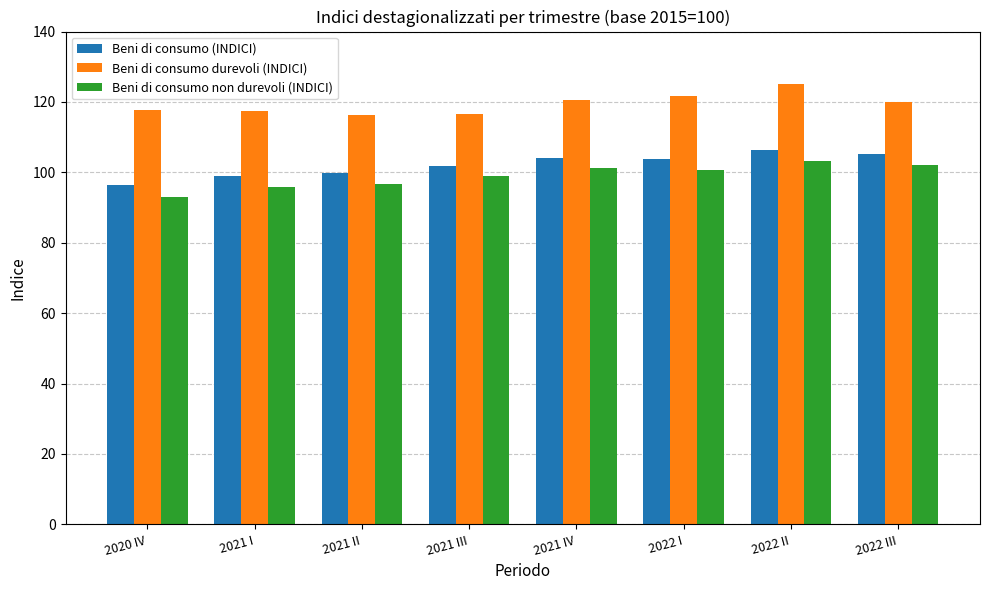

What are all the series names shown in the legend?

Beni di consumo (INDICI), Beni di consumo durevoli (INDICI), Beni di consumo non durevoli (INDICI)